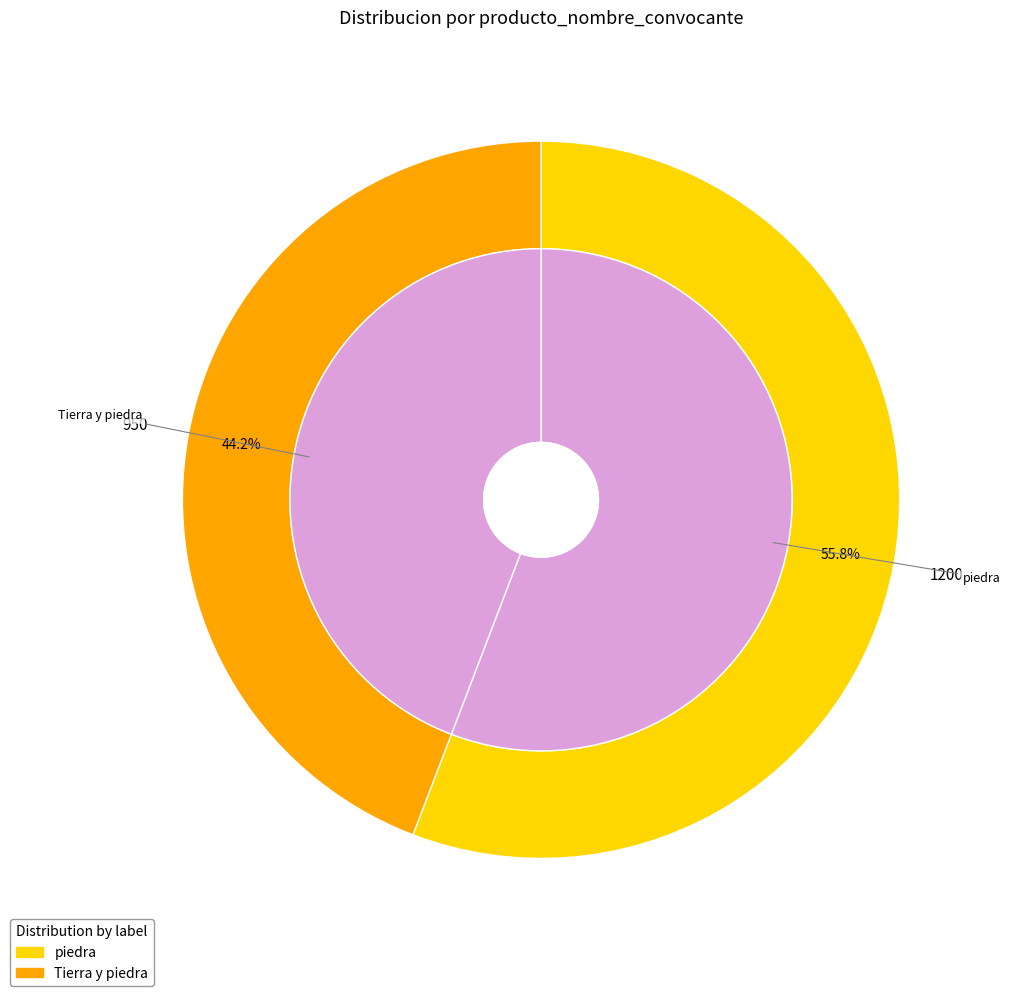

Which has a higher value, Tierra y piedra or piedra?

piedra